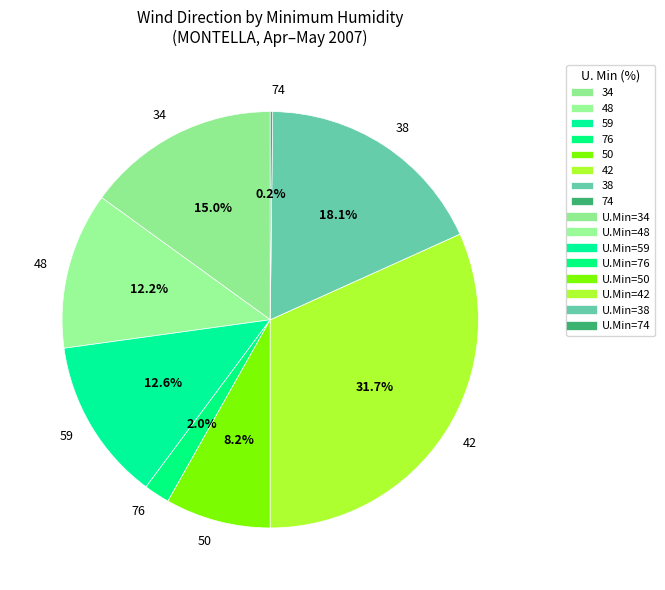

What is the largest slice in the pie chart?

42